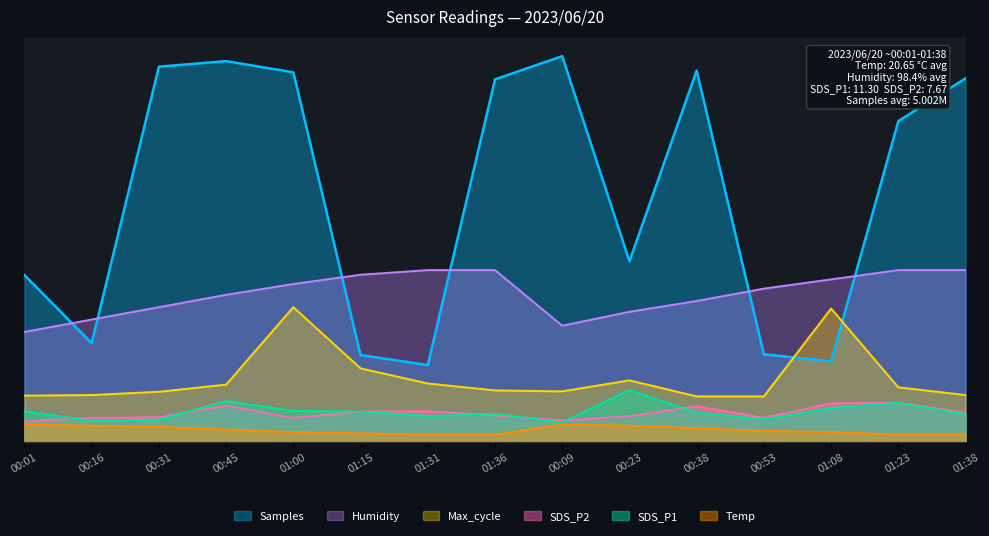

Which series changed the most between 00:23 and 00:38?

Samples